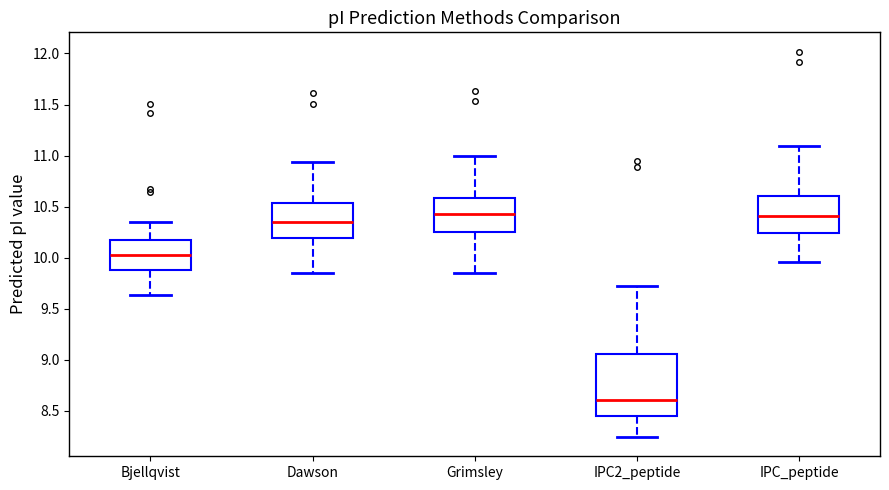

Reading left to right, transcribe this box plot: for each box, give where its median line is, the range the box spans, and where its two whiskers end, as read against the y-axis. The values are not printed on the chart, so give them approximately, as read against the axis.

Bjellqvist: median 10.05, box 9.85 to 10.15, whiskers 9.65 to 10.35
Dawson: median 10.35, box 10.20 to 10.55, whiskers 9.85 to 10.95
Grimsley: median 10.40, box 10.25 to 10.60, whiskers 9.85 to 11.00
IPC2_peptide: median 8.60, box 8.45 to 9.05, whiskers 8.25 to 9.70
IPC_peptide: median 10.40, box 10.25 to 10.60, whiskers 9.95 to 11.10